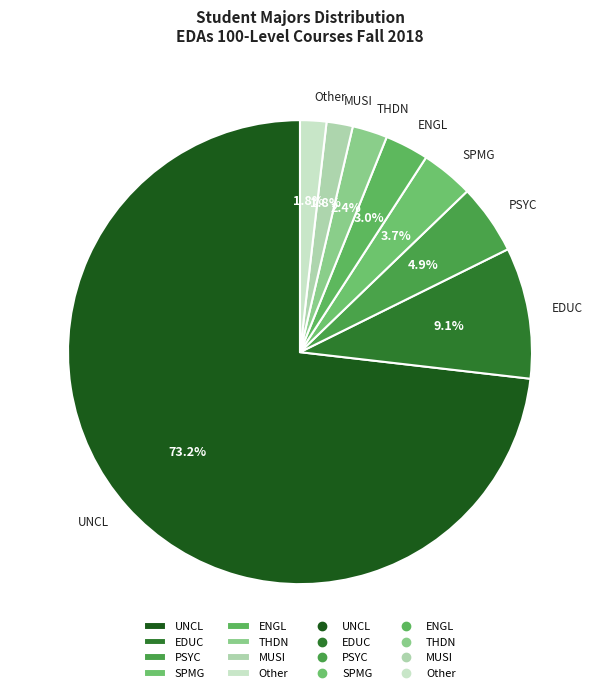

Which slice represents more than half of the pie?

UNCL